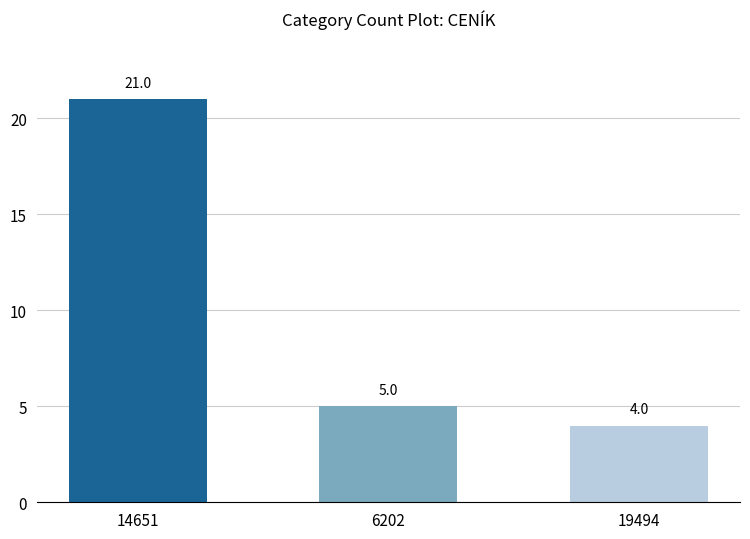

Where is the data nearest to the value 12?

6202